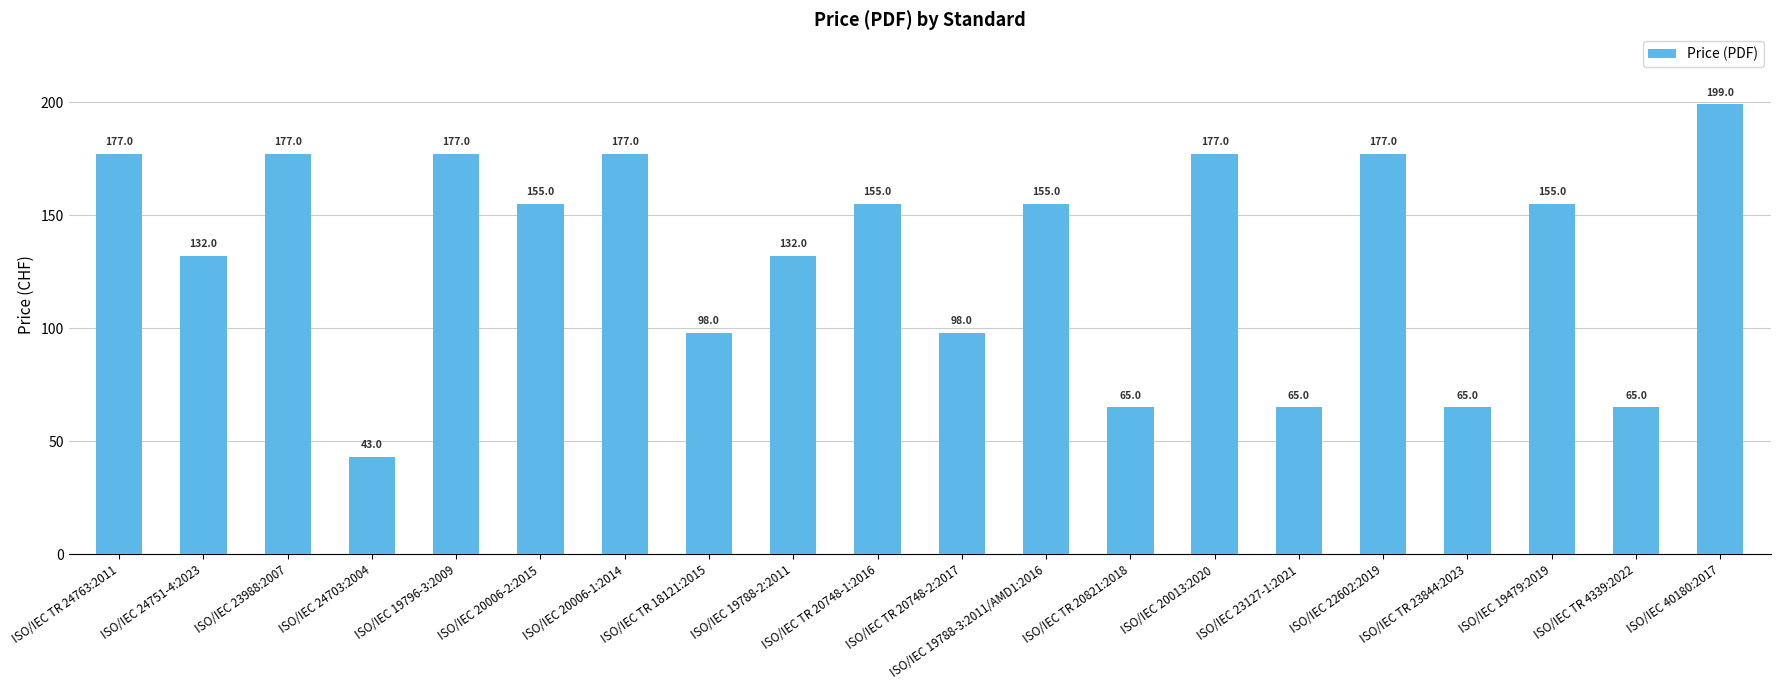

What is the value of the 16th bar from the left?

177